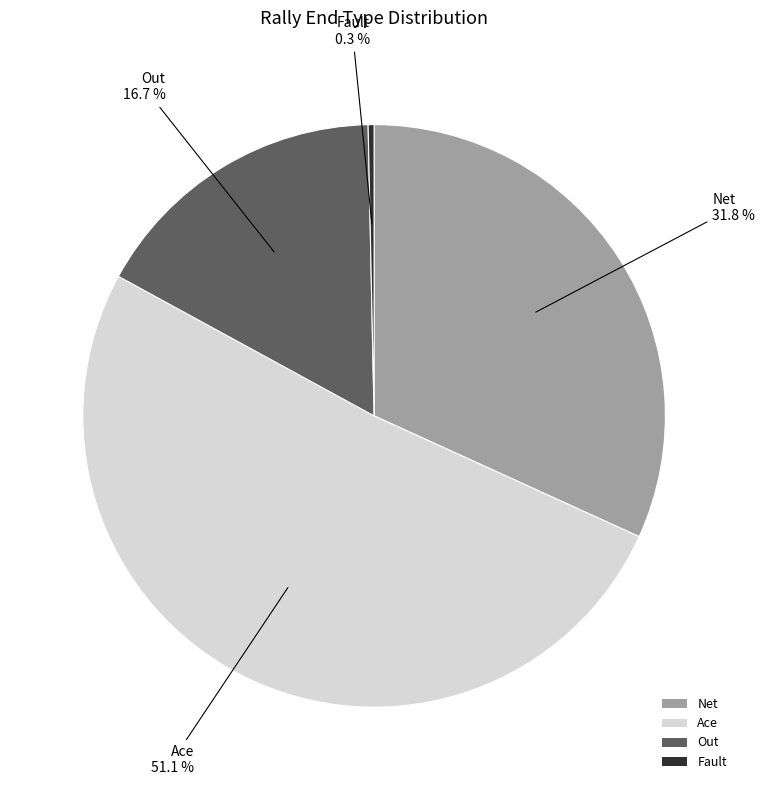

To the nearest percent, what is the average slice percentage?

25%